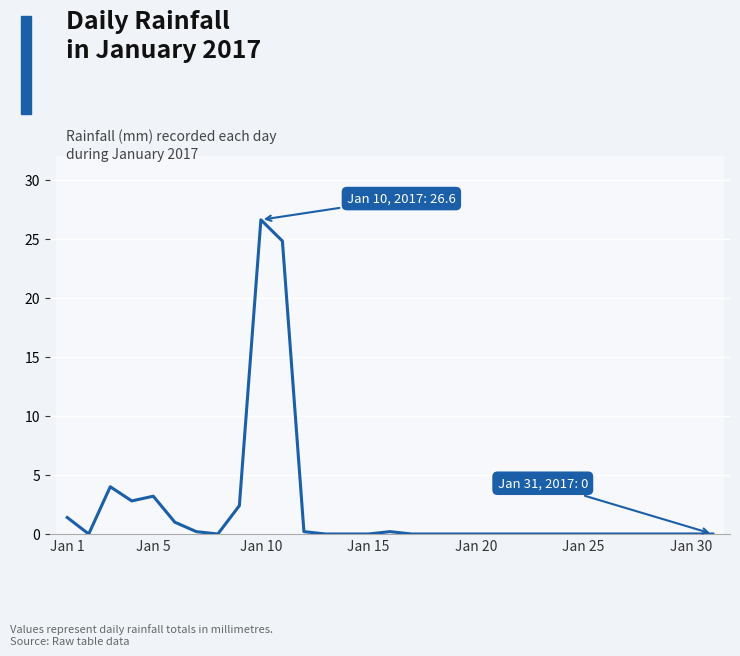

What is the maximum value shown in the chart?

26.6